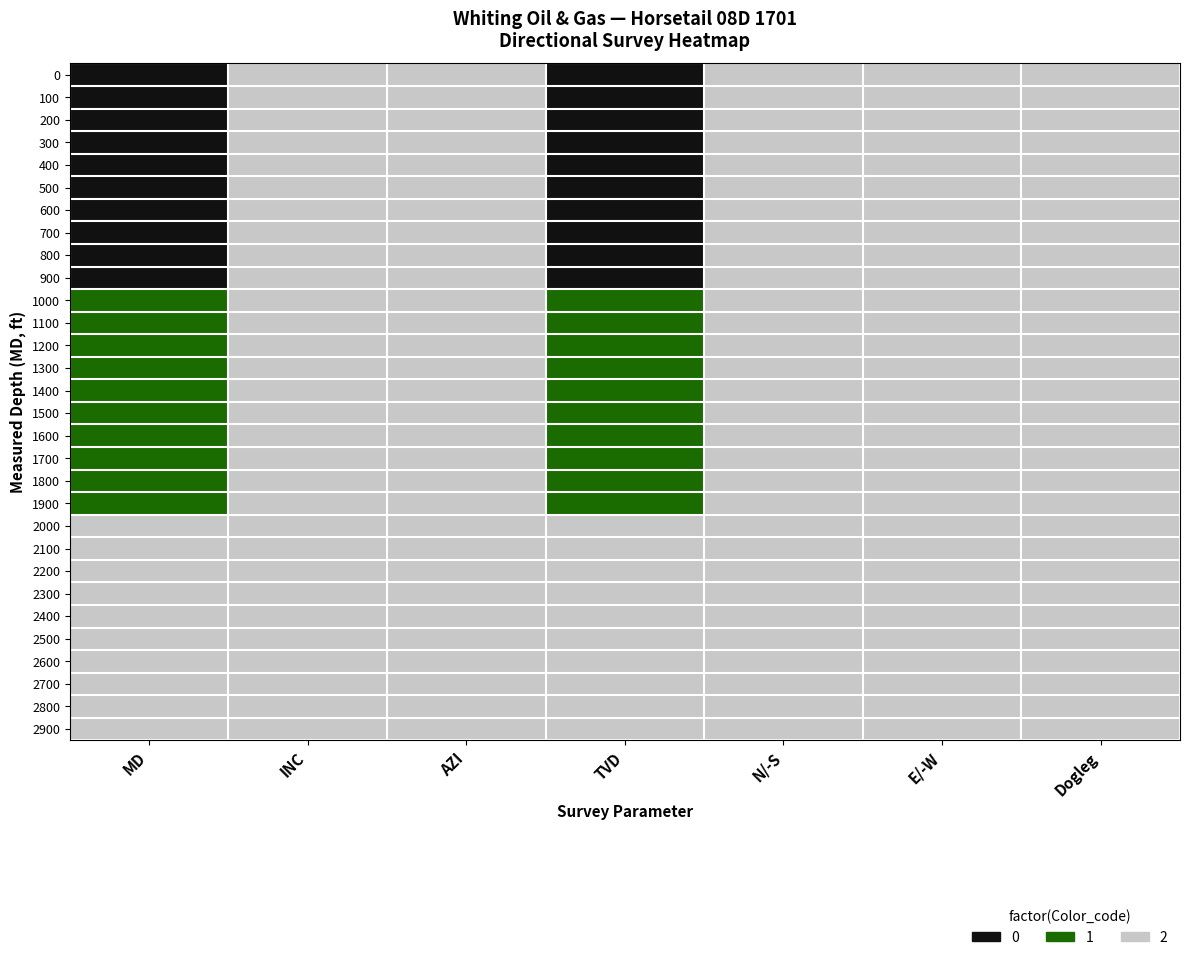

Reading right to left, what are all the values shown in this chart?

0: Dogleg=2	E/-W=2	N/-S=2	TVD=0	AZI=2	INC=2	MD=0
100: Dogleg=2	E/-W=2	N/-S=2	TVD=0	AZI=2	INC=2	MD=0
200: Dogleg=2	E/-W=2	N/-S=2	TVD=0	AZI=2	INC=2	MD=0
300: Dogleg=2	E/-W=2	N/-S=2	TVD=0	AZI=2	INC=2	MD=0
400: Dogleg=2	E/-W=2	N/-S=2	TVD=0	AZI=2	INC=2	MD=0
500: Dogleg=2	E/-W=2	N/-S=2	TVD=0	AZI=2	INC=2	MD=0
600: Dogleg=2	E/-W=2	N/-S=2	TVD=0	AZI=2	INC=2	MD=0
700: Dogleg=2	E/-W=2	N/-S=2	TVD=0	AZI=2	INC=2	MD=0
800: Dogleg=2	E/-W=2	N/-S=2	TVD=0	AZI=2	INC=2	MD=0
900: Dogleg=2	E/-W=2	N/-S=2	TVD=0	AZI=2	INC=2	MD=0
1000: Dogleg=2	E/-W=2	N/-S=2	TVD=1	AZI=2	INC=2	MD=1
1100: Dogleg=2	E/-W=2	N/-S=2	TVD=1	AZI=2	INC=2	MD=1
1200: Dogleg=2	E/-W=2	N/-S=2	TVD=1	AZI=2	INC=2	MD=1
1300: Dogleg=2	E/-W=2	N/-S=2	TVD=1	AZI=2	INC=2	MD=1
1400: Dogleg=2	E/-W=2	N/-S=2	TVD=1	AZI=2	INC=2	MD=1
1500: Dogleg=2	E/-W=2	N/-S=2	TVD=1	AZI=2	INC=2	MD=1
1600: Dogleg=2	E/-W=2	N/-S=2	TVD=1	AZI=2	INC=2	MD=1
1700: Dogleg=2	E/-W=2	N/-S=2	TVD=1	AZI=2	INC=2	MD=1
1800: Dogleg=2	E/-W=2	N/-S=2	TVD=1	AZI=2	INC=2	MD=1
1900: Dogleg=2	E/-W=2	N/-S=2	TVD=1	AZI=2	INC=2	MD=1
2000: Dogleg=2	E/-W=2	N/-S=2	TVD=2	AZI=2	INC=2	MD=2
2100: Dogleg=2	E/-W=2	N/-S=2	TVD=2	AZI=2	INC=2	MD=2
2200: Dogleg=2	E/-W=2	N/-S=2	TVD=2	AZI=2	INC=2	MD=2
2300: Dogleg=2	E/-W=2	N/-S=2	TVD=2	AZI=2	INC=2	MD=2
2400: Dogleg=2	E/-W=2	N/-S=2	TVD=2	AZI=2	INC=2	MD=2
2500: Dogleg=2	E/-W=2	N/-S=2	TVD=2	AZI=2	INC=2	MD=2
2600: Dogleg=2	E/-W=2	N/-S=2	TVD=2	AZI=2	INC=2	MD=2
2700: Dogleg=2	E/-W=2	N/-S=2	TVD=2	AZI=2	INC=2	MD=2
2800: Dogleg=2	E/-W=2	N/-S=2	TVD=2	AZI=2	INC=2	MD=2
2900: Dogleg=2	E/-W=2	N/-S=2	TVD=2	AZI=2	INC=2	MD=2